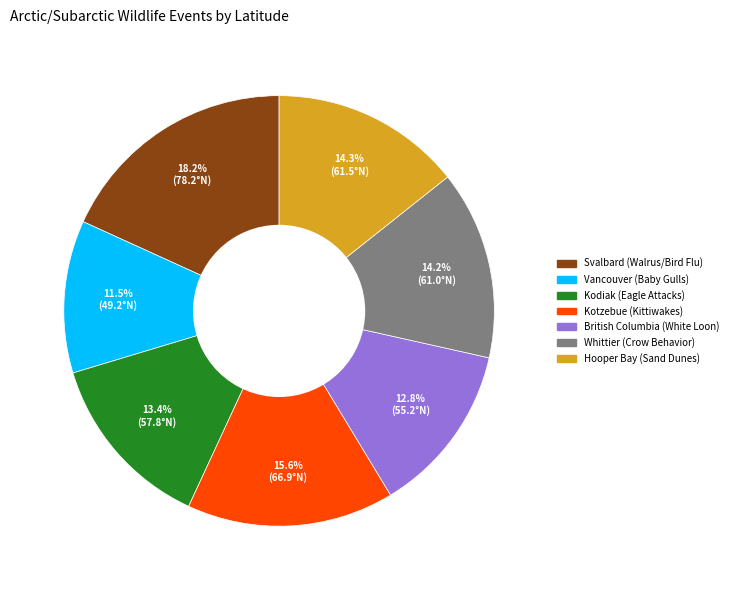

Between Hooper Bay (Sand Dunes) and British Columbia (White Loon), which is larger?

Hooper Bay (Sand Dunes)